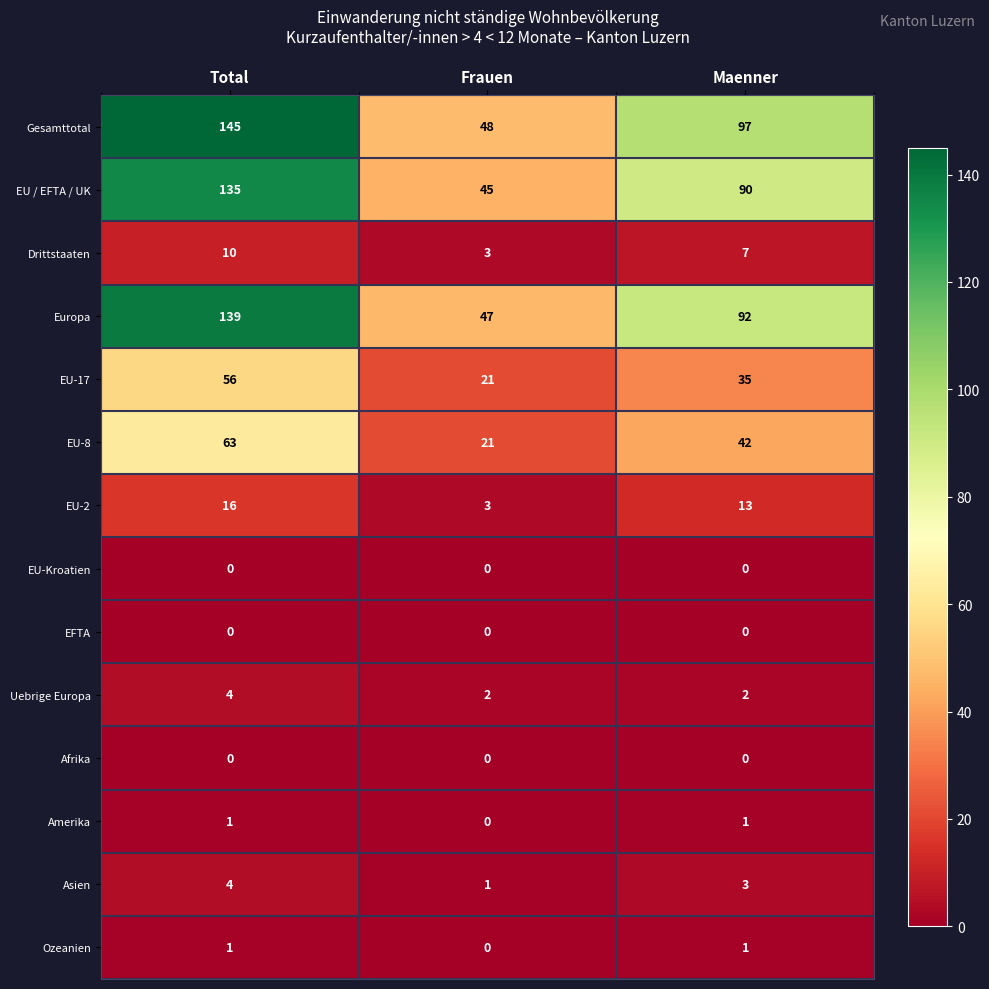

What is the greatest value displayed?

145